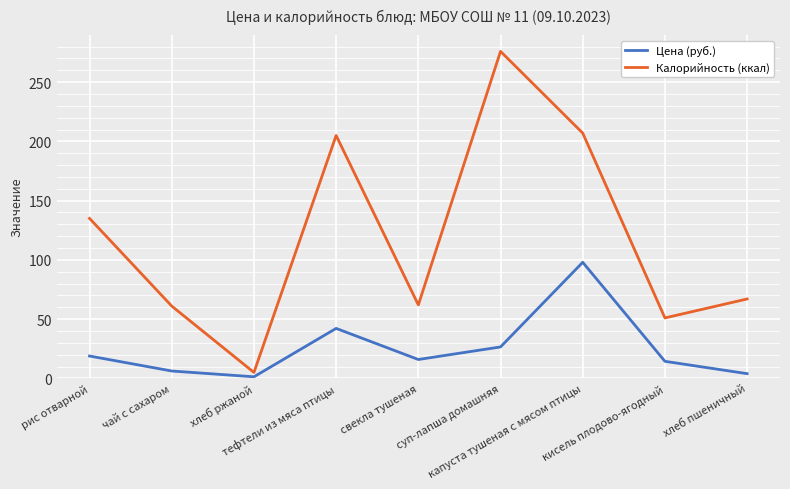

Which series has the widest spread of values?

Калорийность (ккал)